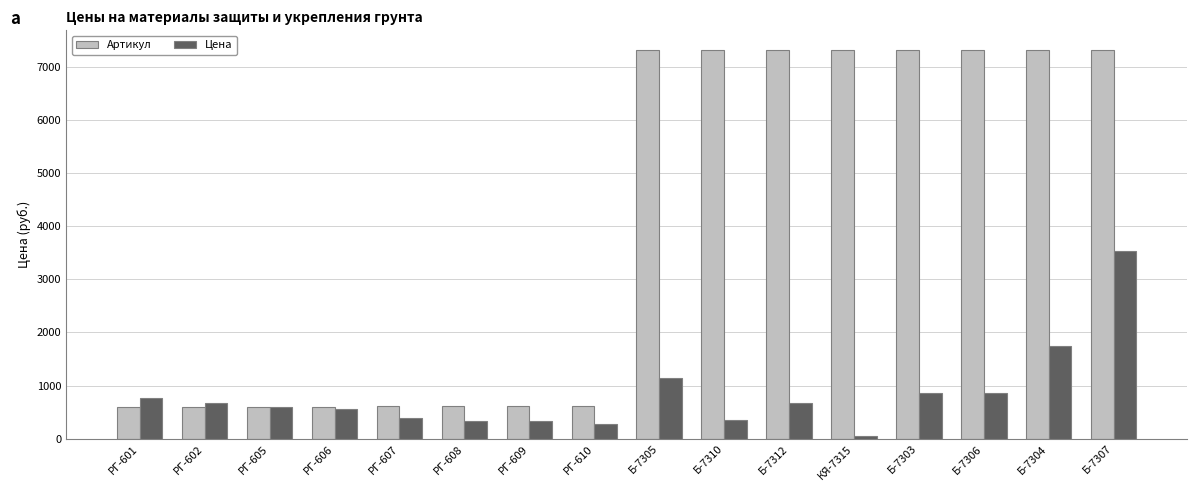

How many data points in Артикул are less than 7303?

8